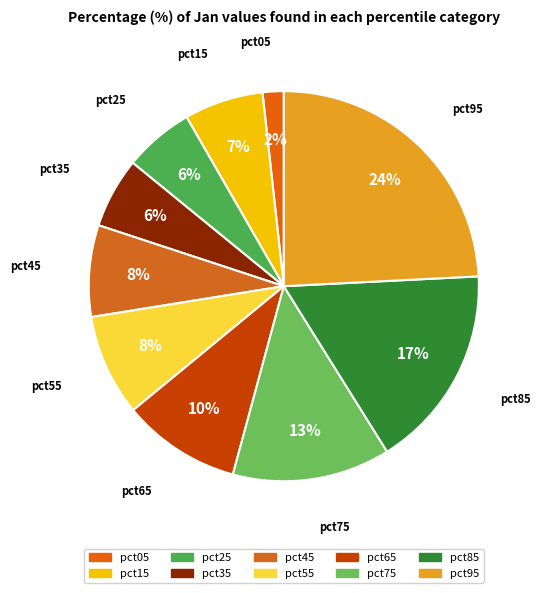

To the nearest percent, what is the average slice percentage?

10%